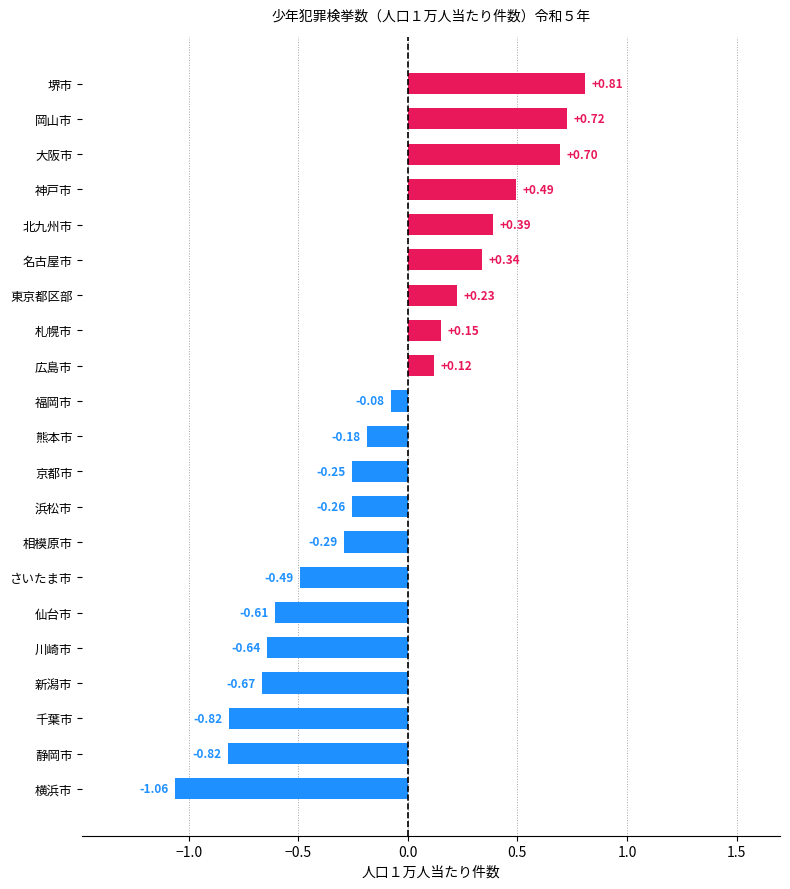

Are the bars horizontal?

Yes